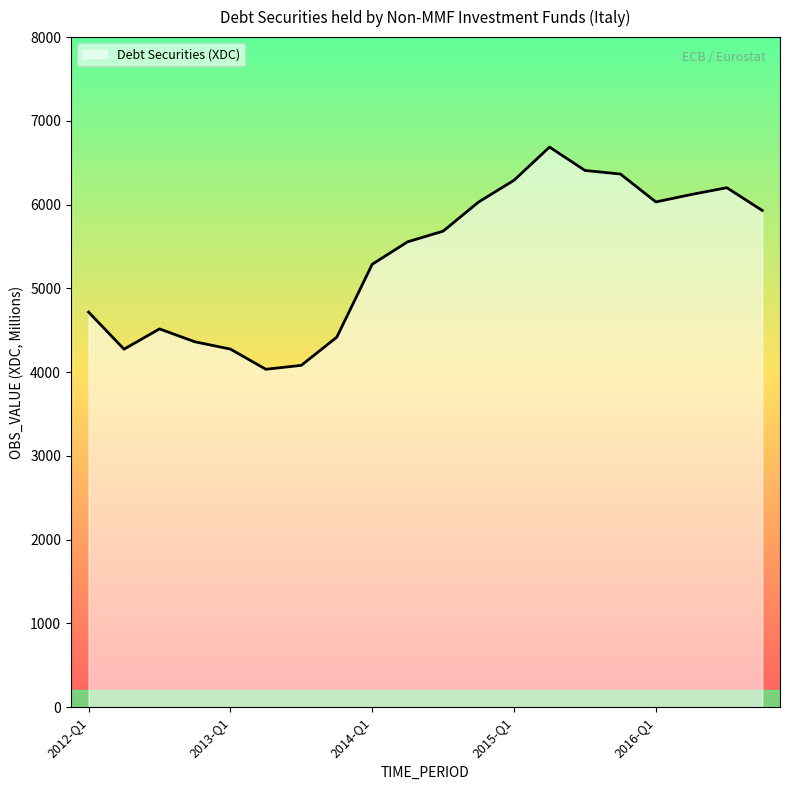

What is the difference between the second highest and minimum values?

2374